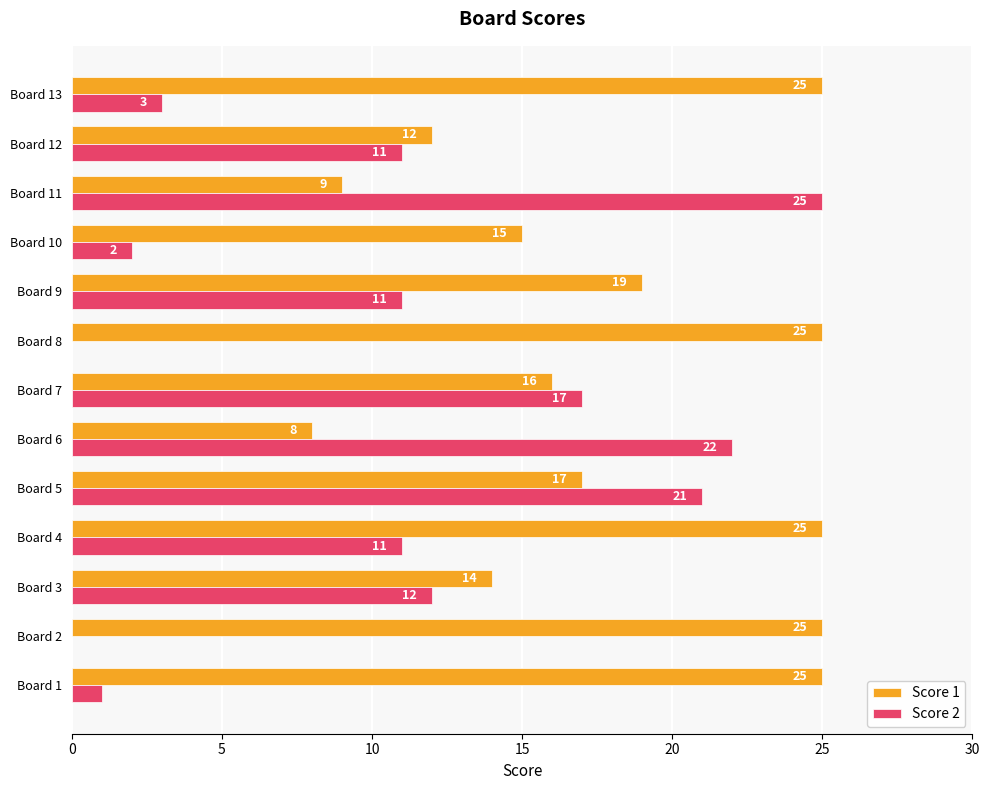

Which series has the largest total across all categories?

Score 1